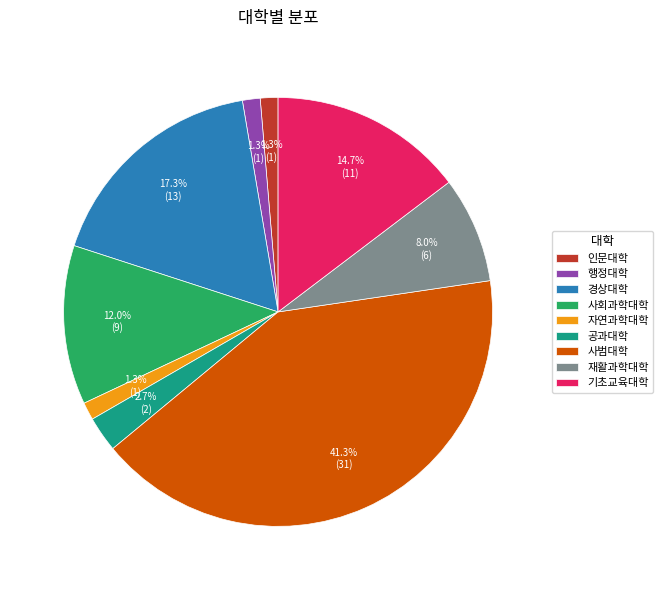

Which has a higher value, 사범대학 or 인문대학?

사범대학